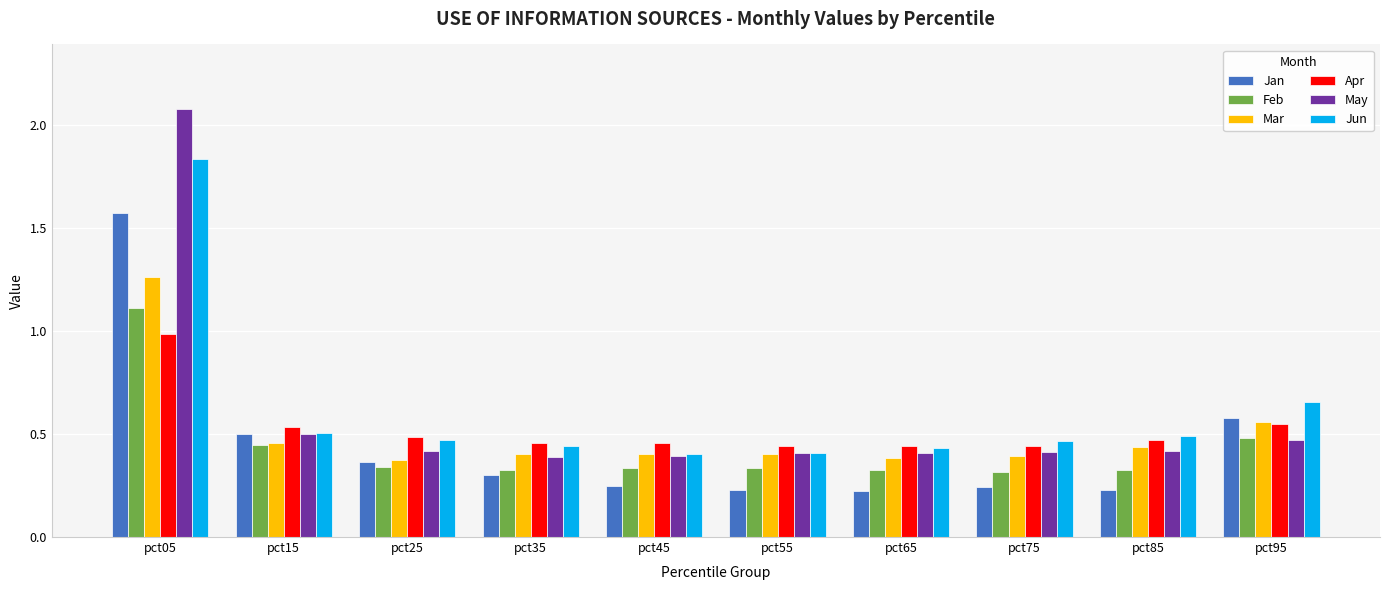

Does the chart contain stacked bars?

No